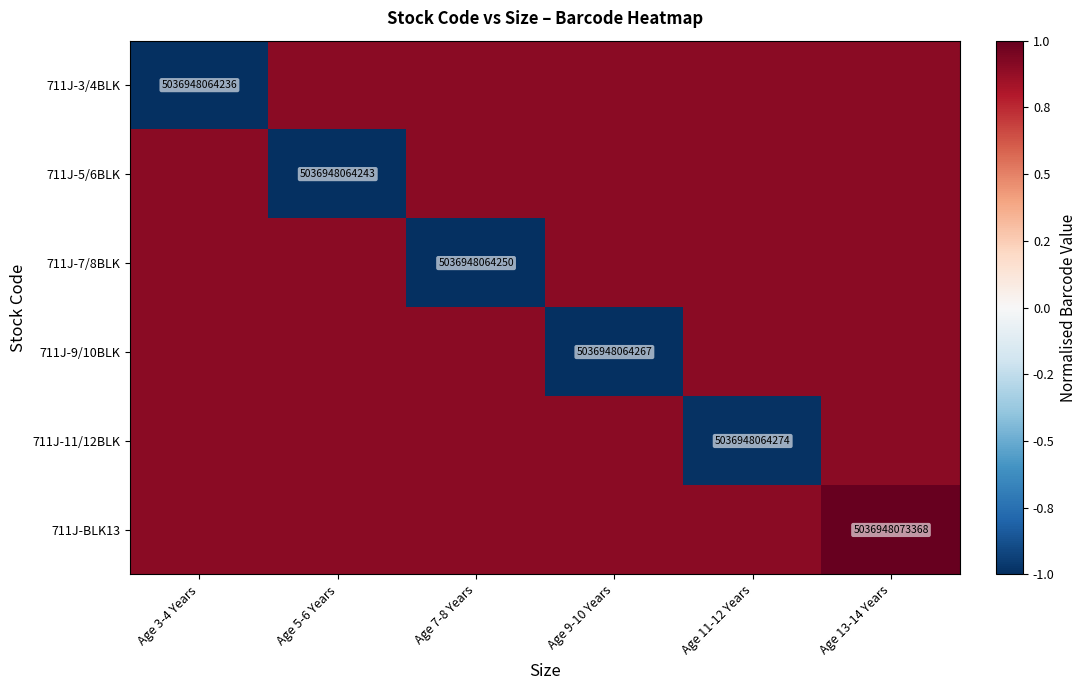

The 711J-BLK13 series shows 7094636555511.8 at Age 13-14 Years. True or false?

False